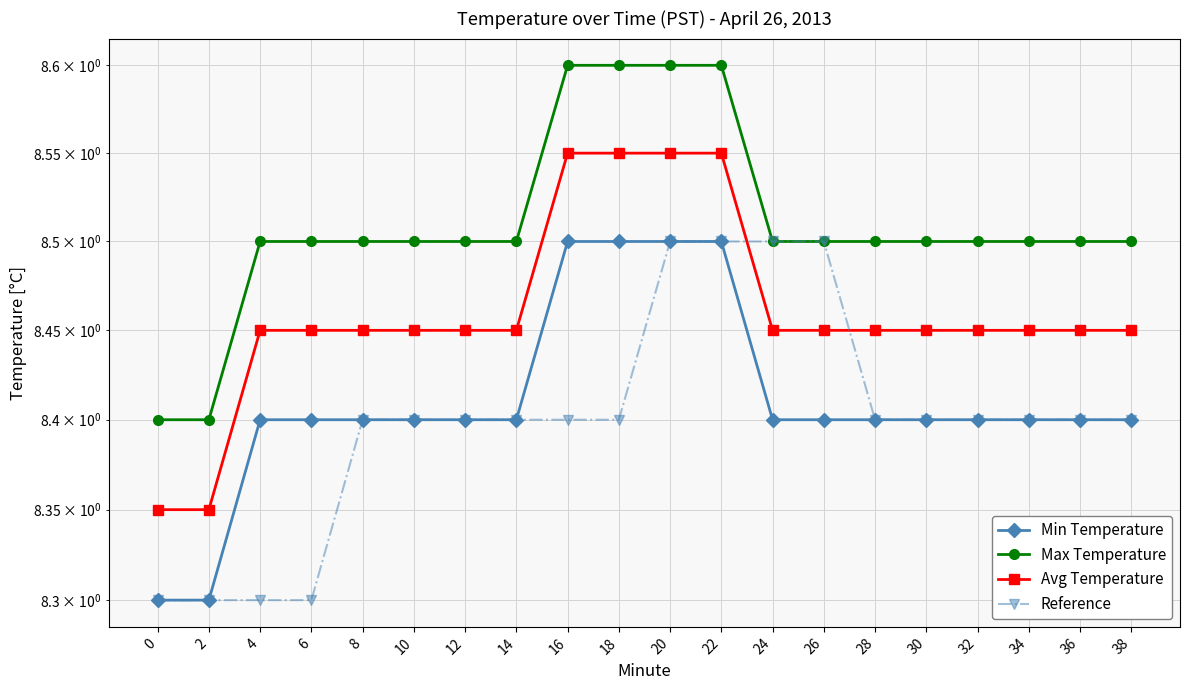

Is this an area chart (filled region under the line)?

No